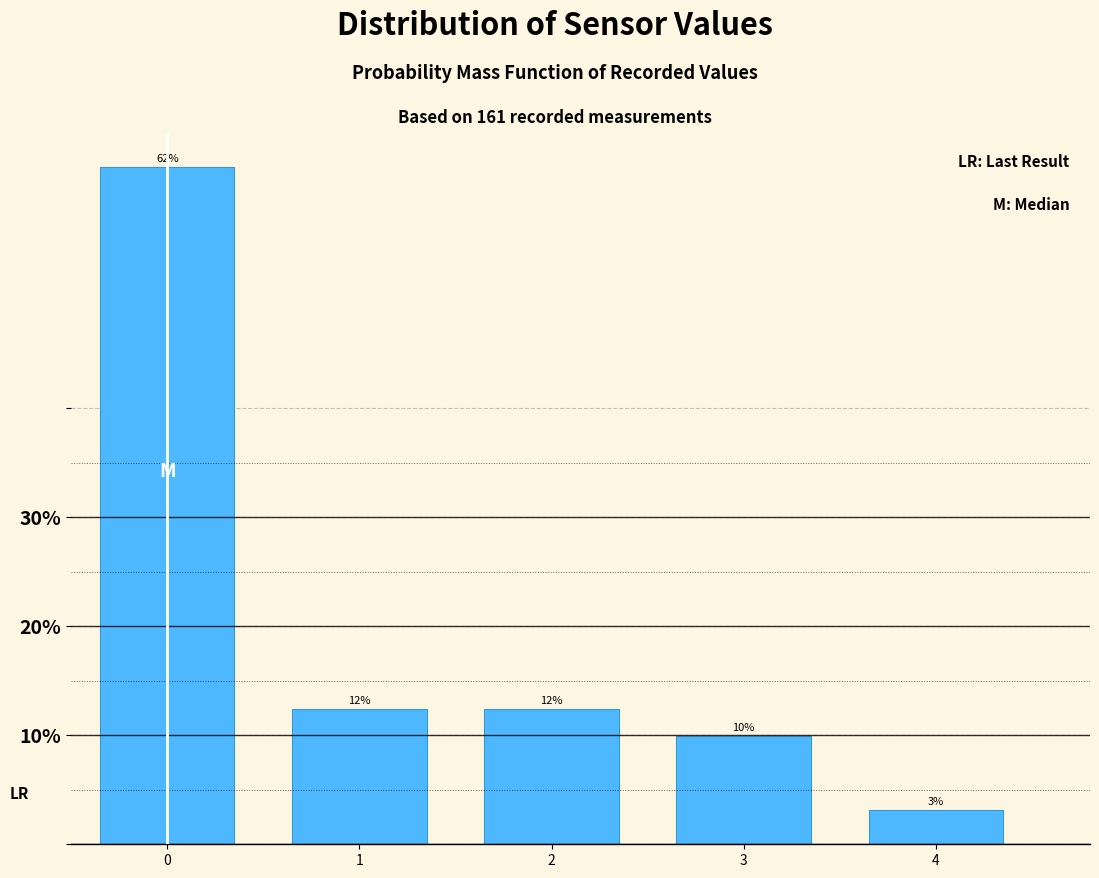

How many bars are there in total?

5